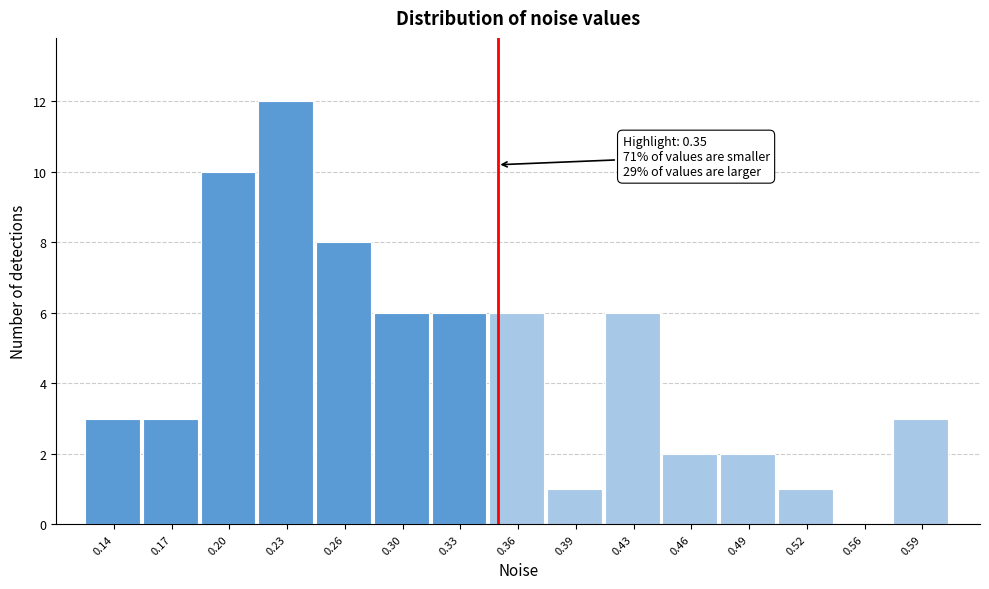

Over which range of the x-axis is the bar tallest?

0.215 to 0.250